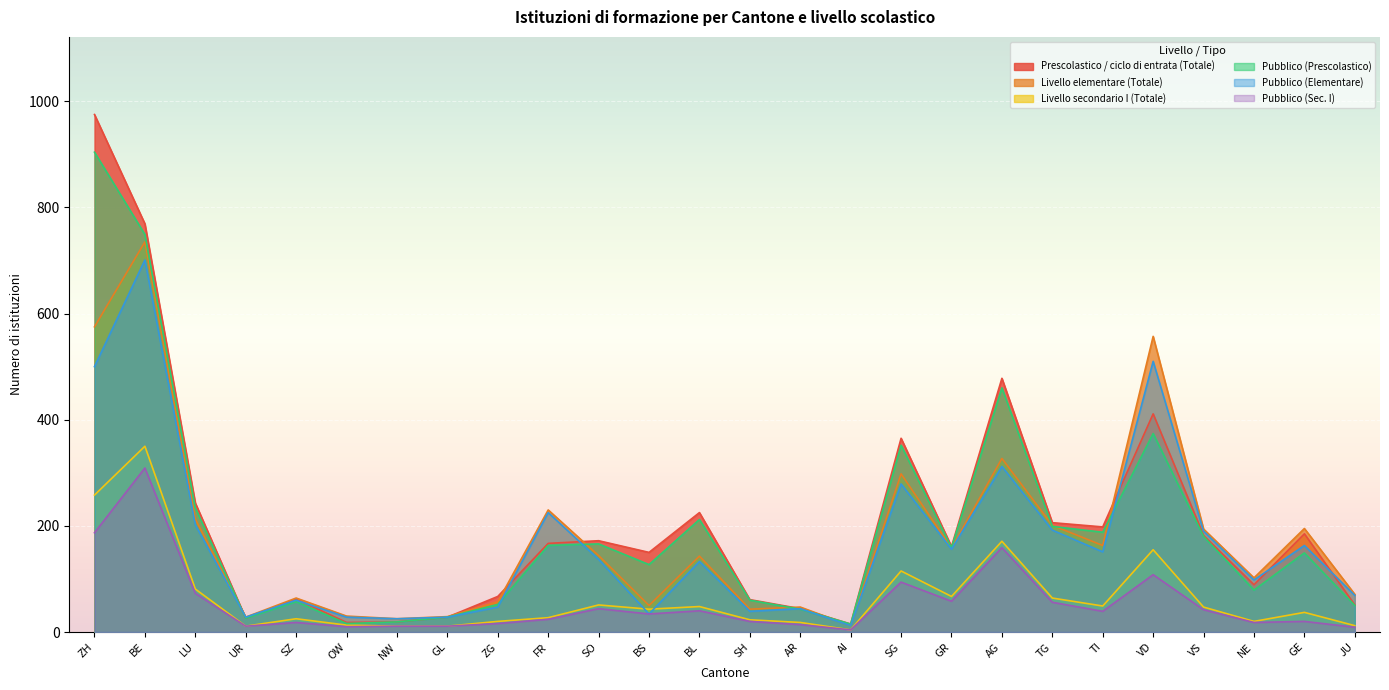

Reading right to left, list all the values displayed in this chart.

Prescolastico / ciclo di entrata (Totale): JU=51	GE=185	NE=89	VS=182	VD=411	TI=198	TG=206	AG=478	GR=161	SG=365	AI=15	AR=44	SH=61	BL=225	BS=150	SO=172	FR=167	ZG=67	GL=28	NW=19	OW=18	SZ=62	UR=26	LU=243	BE=769	ZH=975
Livello elementare (Totale): JU=71	GE=195	NE=102	VS=194	VD=557	TI=163	TG=201	AG=327	GR=158	SG=298	AI=12	AR=47	SH=43	BL=143	BS=50	SO=144	FR=230	ZG=57	GL=29	NW=25	OW=30	SZ=64	UR=28	LU=213	BE=735	ZH=575
Livello secondario I (Totale): JU=12	GE=37	NE=20	VS=47	VD=155	TI=49	TG=64	AG=171	GR=67	SG=115	AI=4	AR=18	SH=23	BL=48	BS=43	SO=51	FR=27	ZG=20	GL=11	NW=11	OW=13	SZ=25	UR=11	LU=81	BE=350	ZH=258
Pubblico (Prescolastico): JU=50	GE=149	NE=79	VS=180	VD=374	TI=188	TG=199	AG=460	GR=159	SG=352	AI=15	AR=43	SH=60	BL=212	BS=127	SO=166	FR=163	ZG=52	GL=28	NW=19	OW=16	SZ=57	UR=26	LU=234	BE=749	ZH=904
Pubblico (Elementare): JU=69	GE=163	NE=98	VS=190	VD=510	TI=151	TG=192	AG=312	GR=156	SG=279	AI=12	AR=44	SH=39	BL=133	BS=34	SO=137	FR=225	ZG=47	GL=28	NW=25	OW=28	SZ=60	UR=28	LU=202	BE=701	ZH=500
Pubblico (Sec. I): JU=9	GE=20	NE=18	VS=42	VD=108	TI=39	TG=56	AG=159	GR=58	SG=94	AI=4	AR=14	SH=20	BL=40	BS=34	SO=44	FR=24	ZG=16	GL=11	NW=11	OW=10	SZ=18	UR=11	LU=73	BE=309	ZH=187